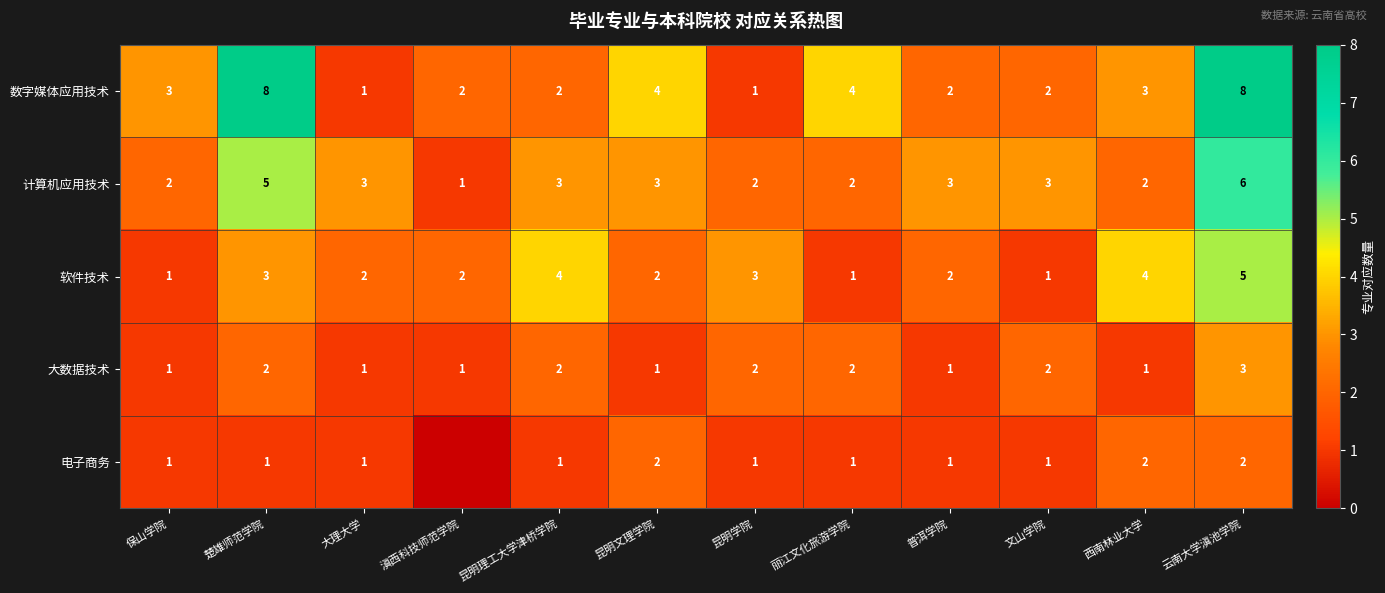

True or false: 数字媒体应用技术 has a value of 2 at 文山学院.

True